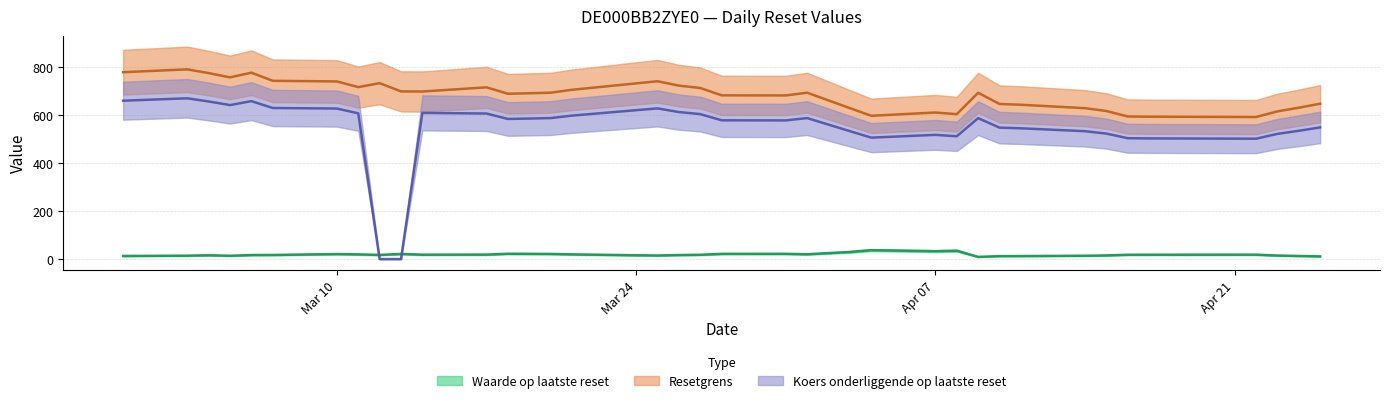

How many values in the Resetgrens series exceed 691?

20